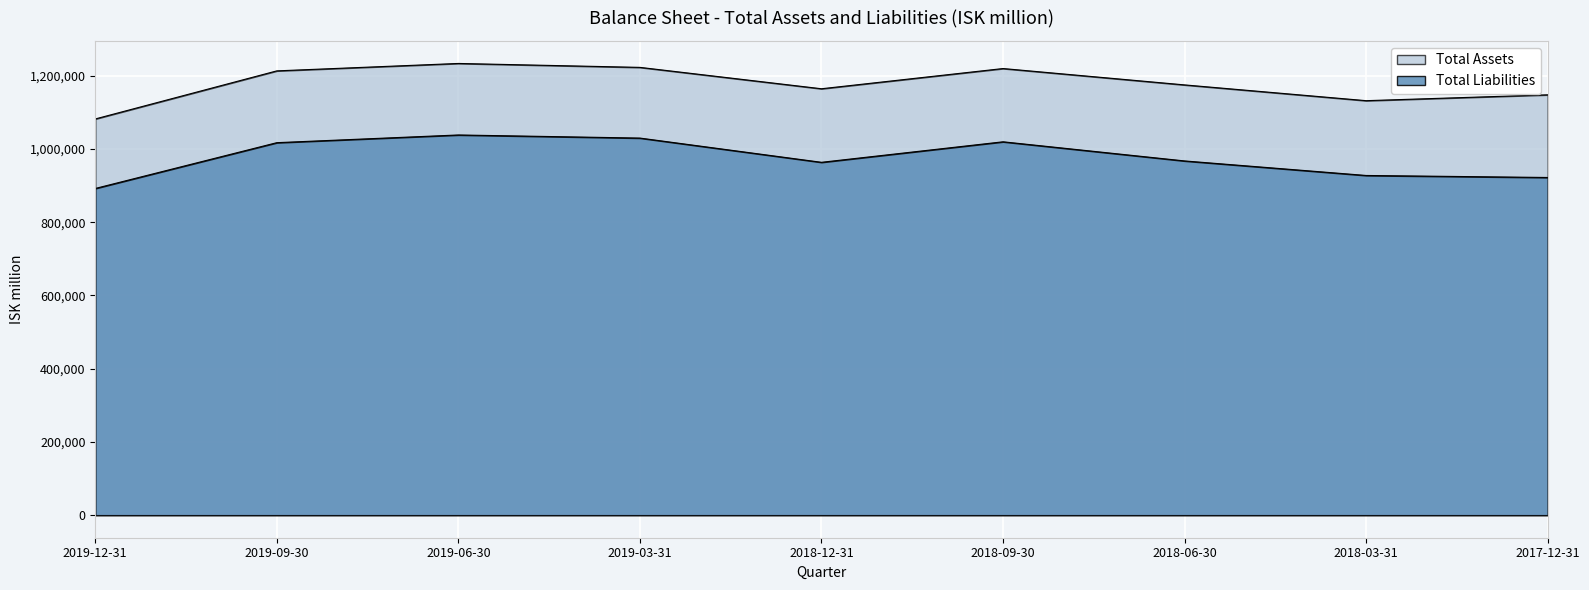

At which label does Total Assets reach its peak?

2019-06-30